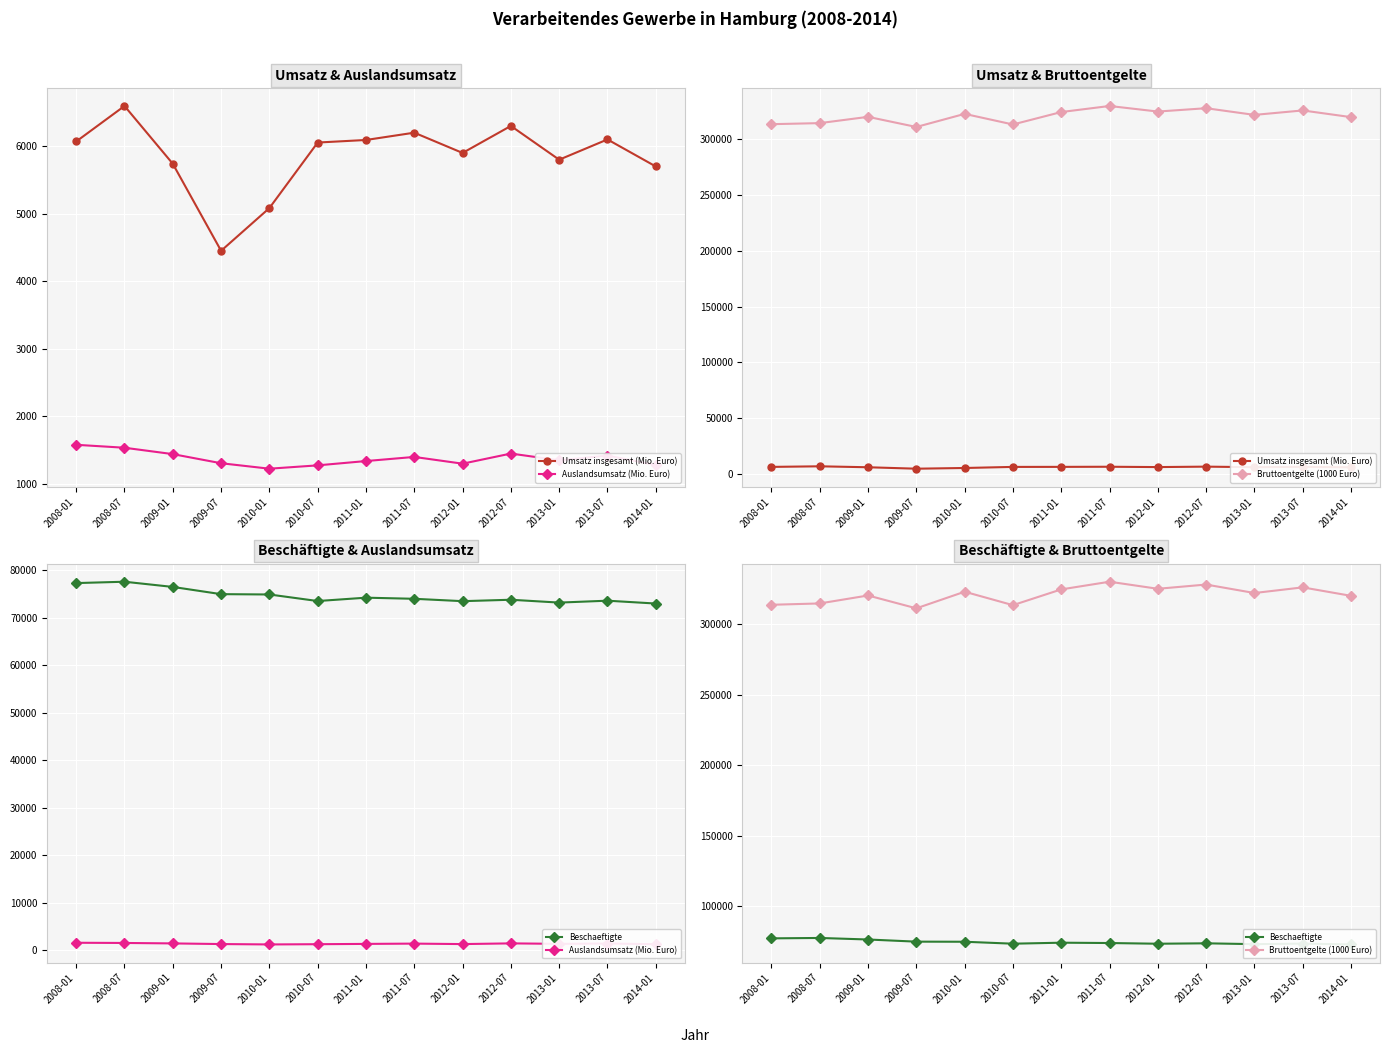

What is the difference between the highest and lowest values at 2008-07?

313081.9